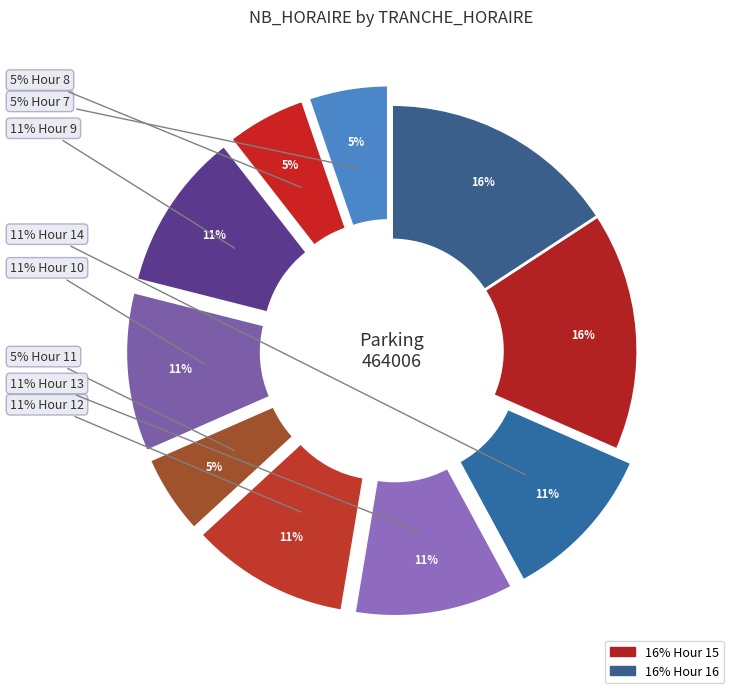

Which has a higher value, 7 or 9?

9